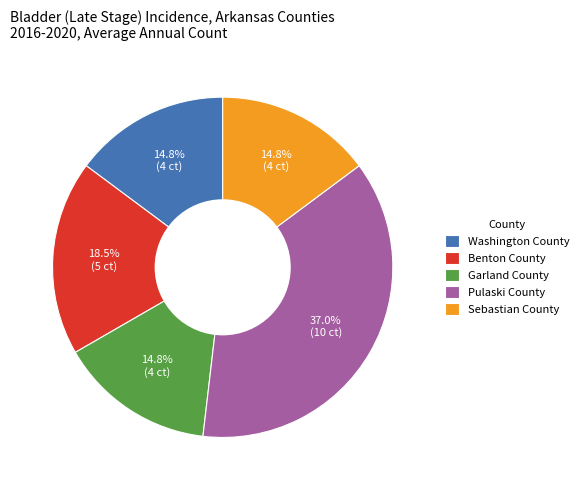

To the nearest percent, what is the difference between the largest and smallest slice percentages?

22%